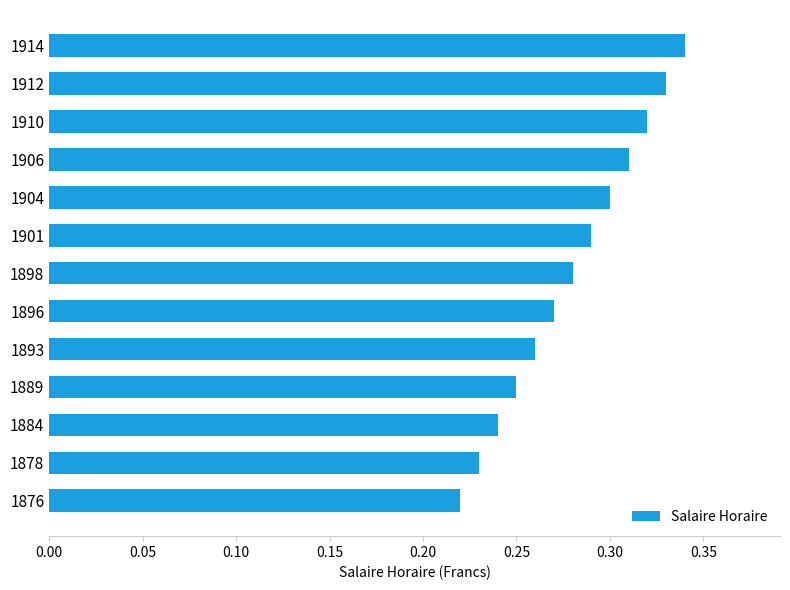

Does the chart contain stacked bars?

No